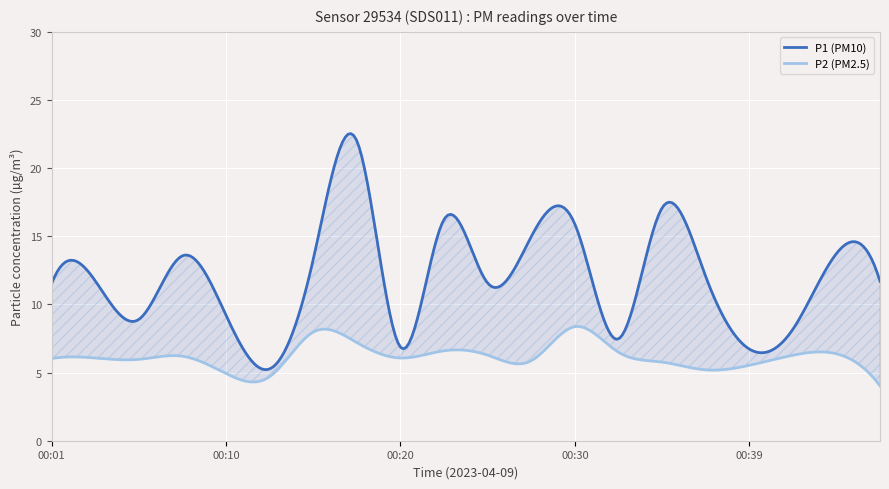

How many lines are shown in the chart?

2